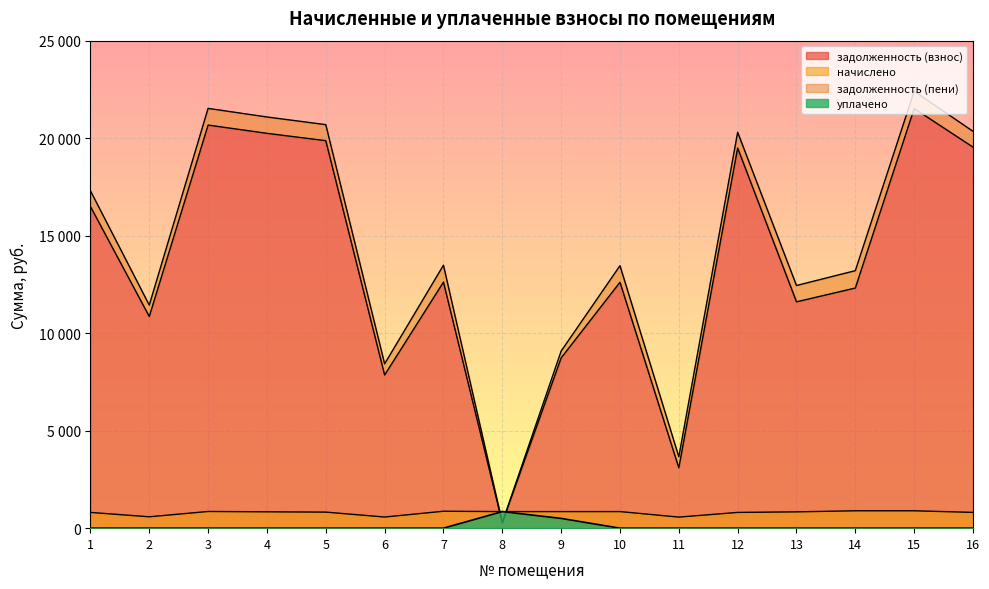

True or false: уплачено and начислено cross at least once.

False